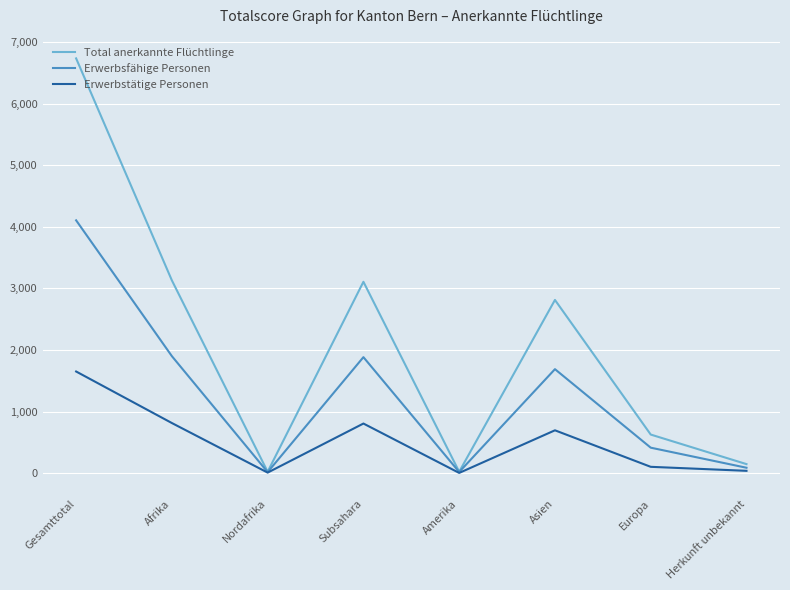

What is the difference between the Total anerkannte Flüchtlinge values at Asien and Amerika?

2790